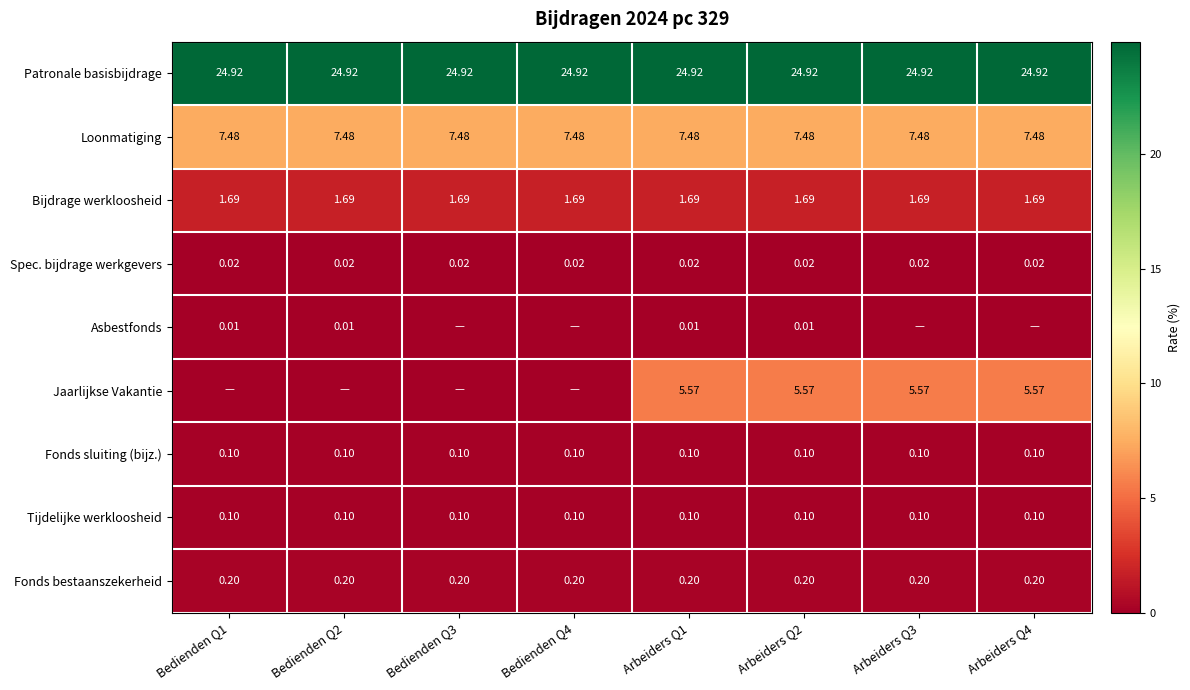

What is the spread (max minus min) of values at Arbeiders Q3?

24.9